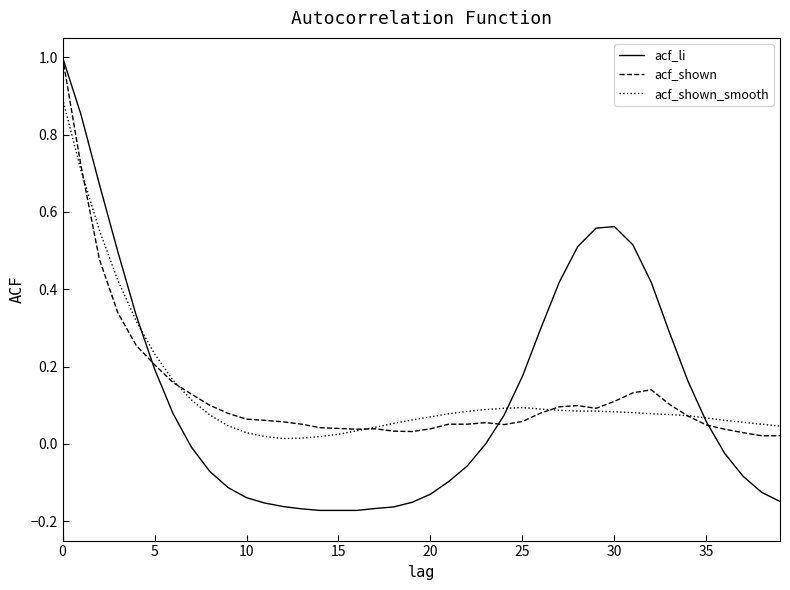

Which series has the largest range (max minus min)?

acf_li